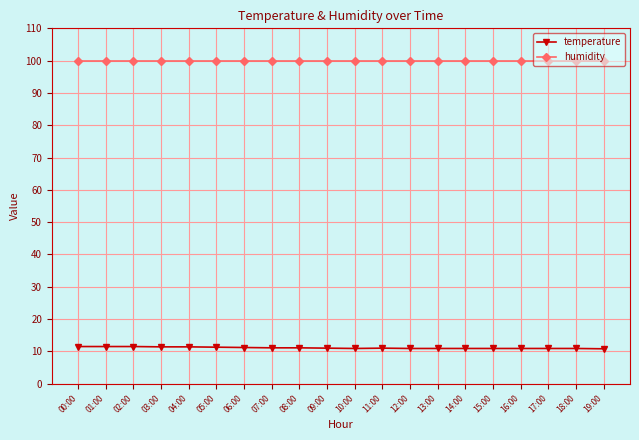

Is it true that temperature equals 15.3 at 09:00?

False